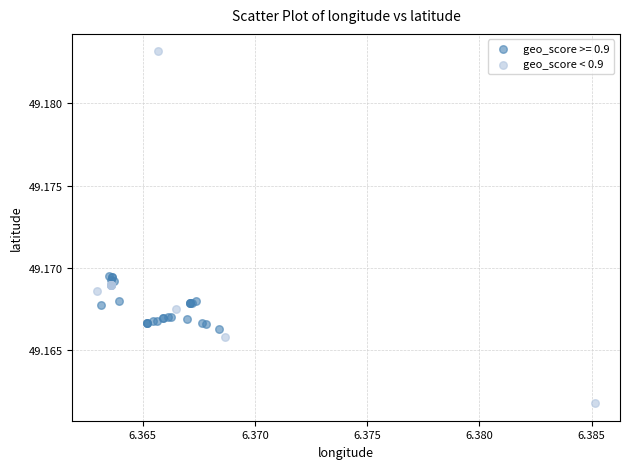

Which series has the widest spread of Y values?

geo_score < 0.9